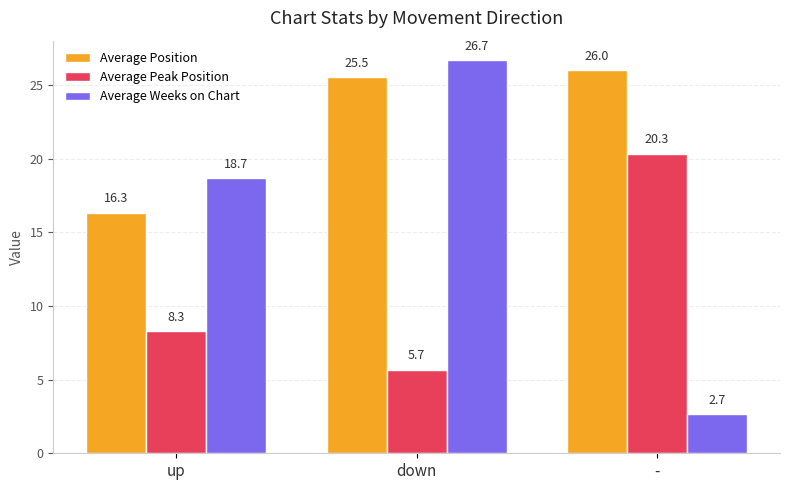

The Average Weeks on Chart series shows 3.7 at -. True or false?

False